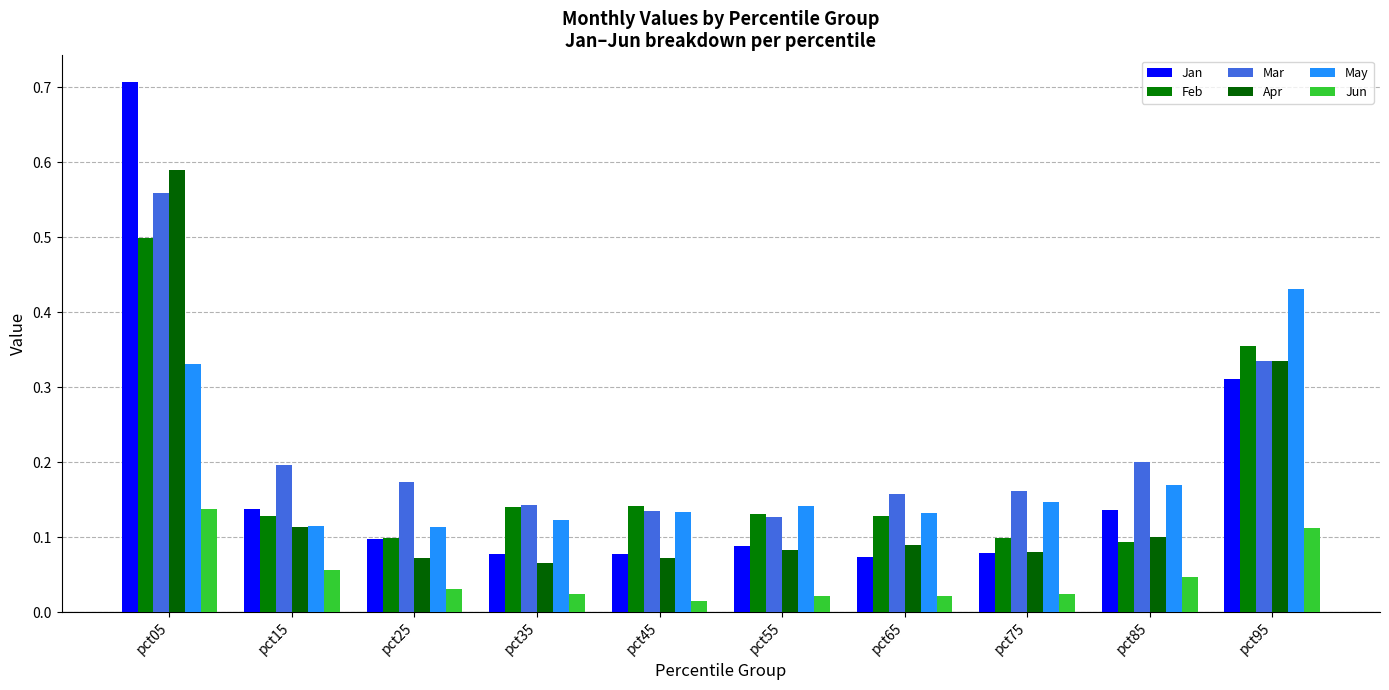

Which label corresponds to the largest value in the chart?

pct05